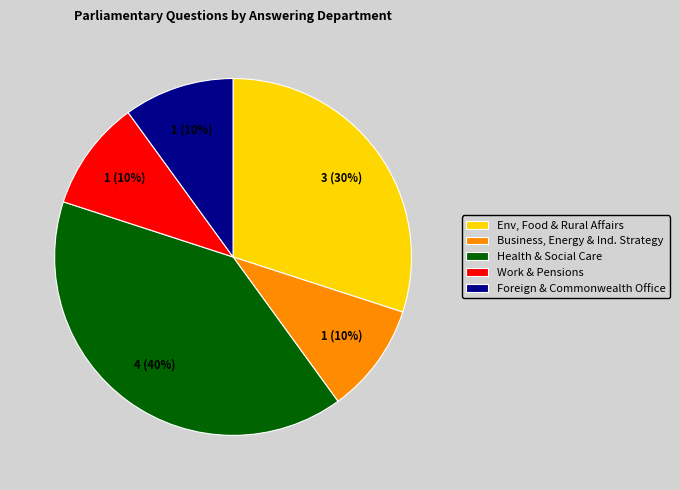

To the nearest percent, what percentage of the pie is Health & Social Care?

40%